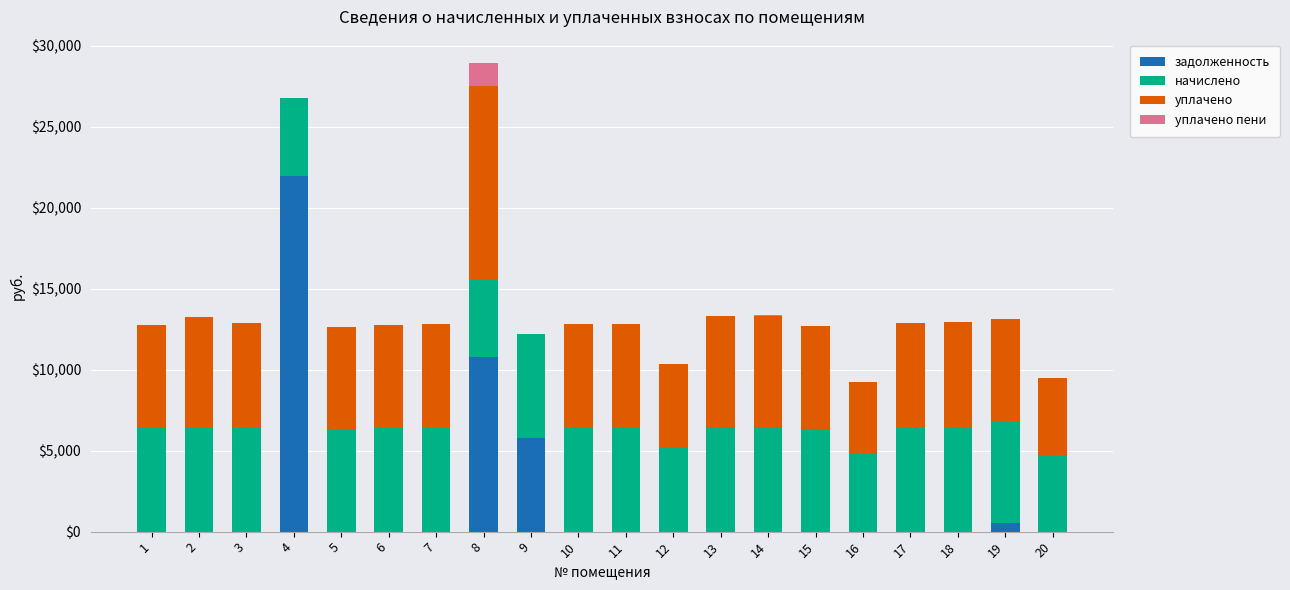

What is the maximum value for задолженность?

21969.5